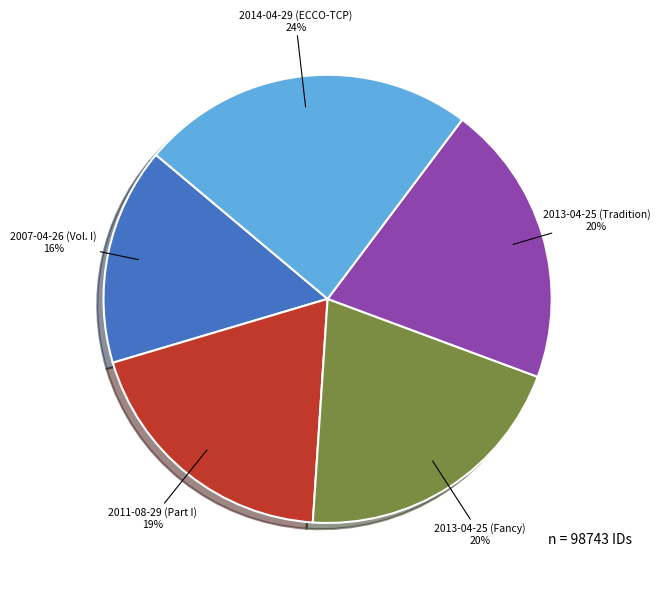

To the nearest percent, what is the difference between the largest and smallest slice percentages?

8%